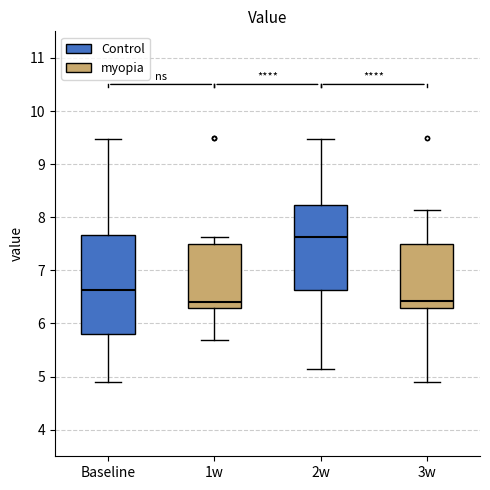

Reading left to right, read every box against the y-axis: the position of its median line, the range the box covers, and the ends of its whiskers. The values are not printed on the chart, so give them approximately, as read against the axis.

Baseline: median 6.6, box 5.8 to 7.7, whiskers 4.9 to 9.5
1w: median 6.4, box 6.3 to 7.5, whiskers 5.7 to 7.6
2w: median 7.6, box 6.6 to 8.2, whiskers 5.2 to 9.5
3w: median 6.4, box 6.3 to 7.5, whiskers 4.9 to 8.1